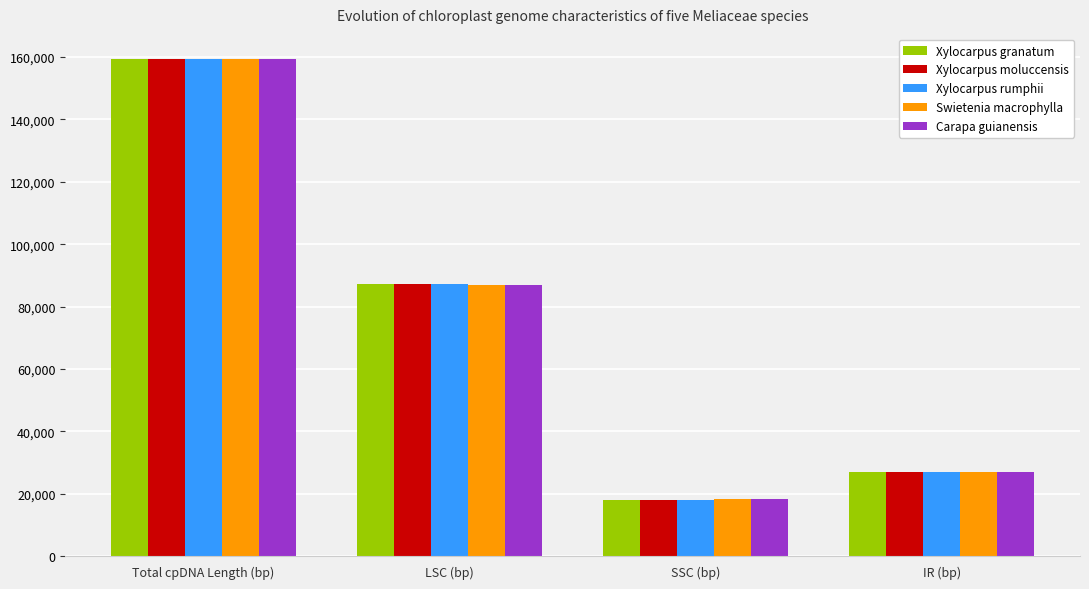

What is the spread (max minus min) of values at Total cpDNA Length (bp)?

191